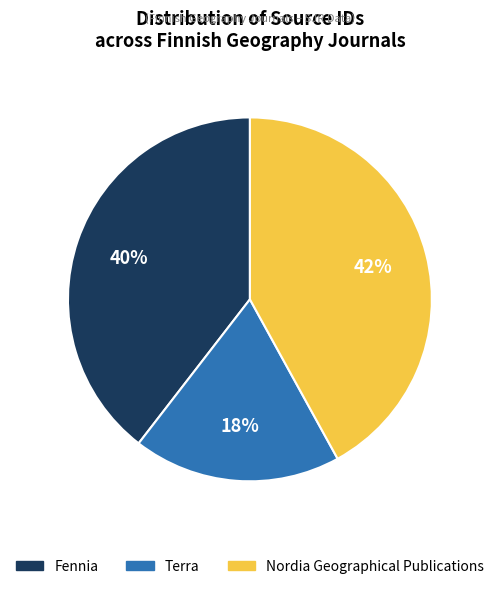

Count the number of slices in the pie.

3